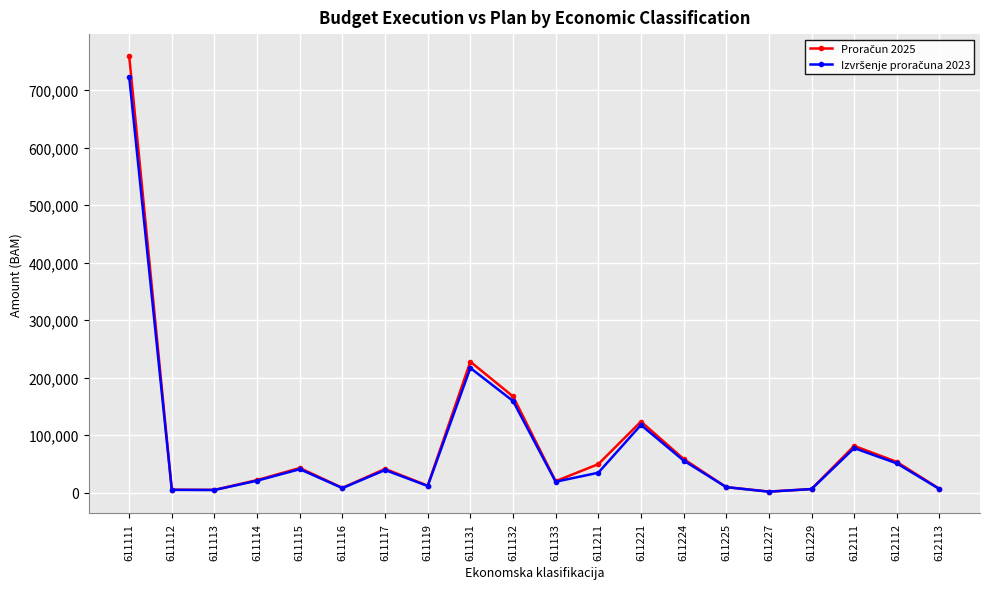

What is the greatest value displayed?

759309